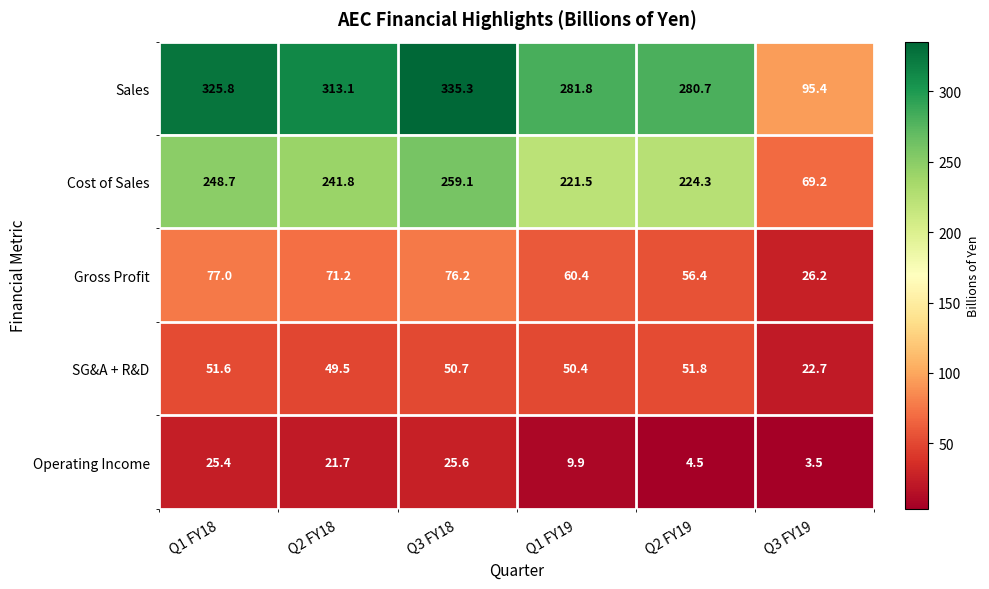

Which series has the widest spread of values?

Sales